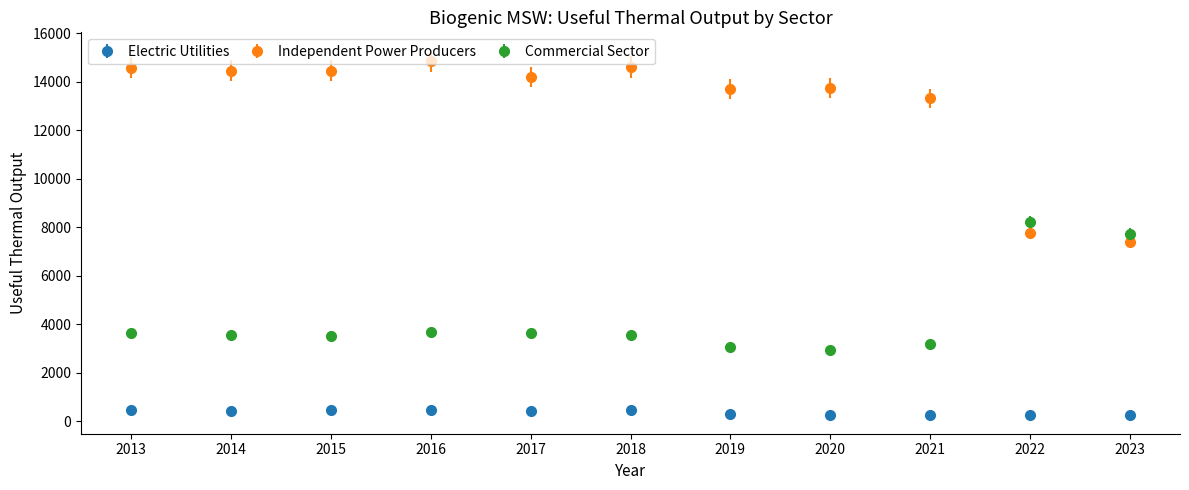

Is the value of Commercial Sector at 2017 greater than the value of Independent Power Producers at 2015?

No